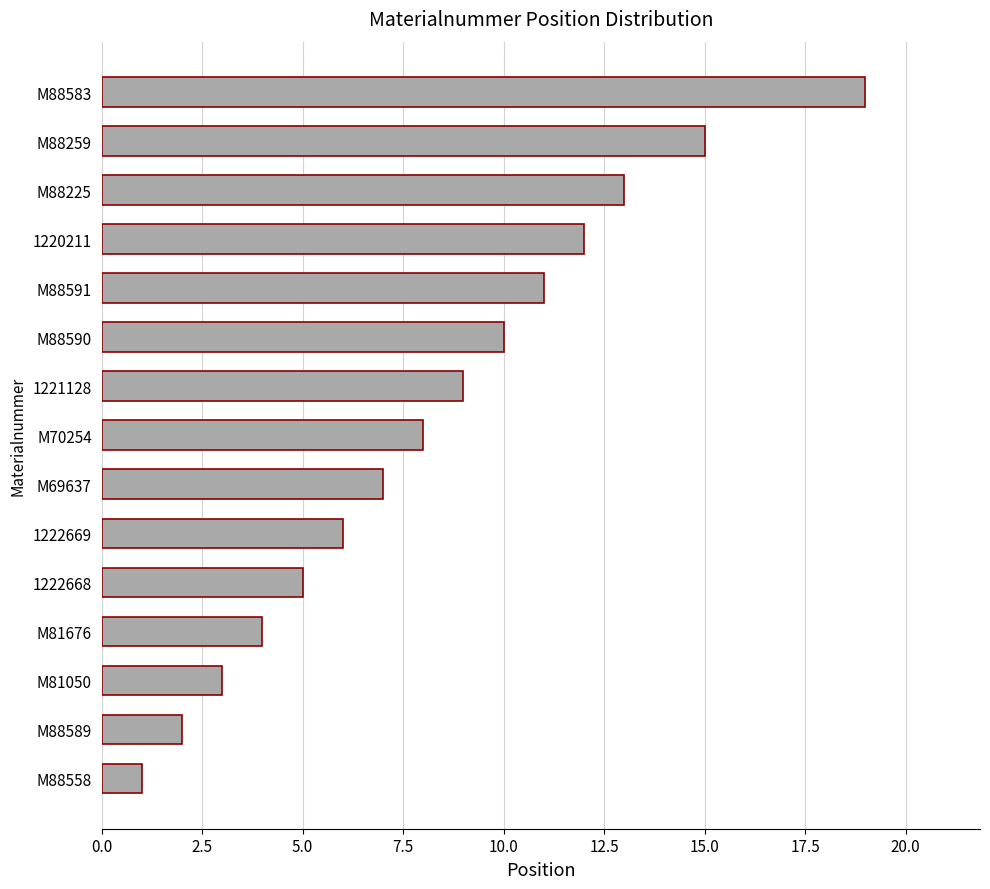

The chart shows a value of 13 at M88225. True or false?

True